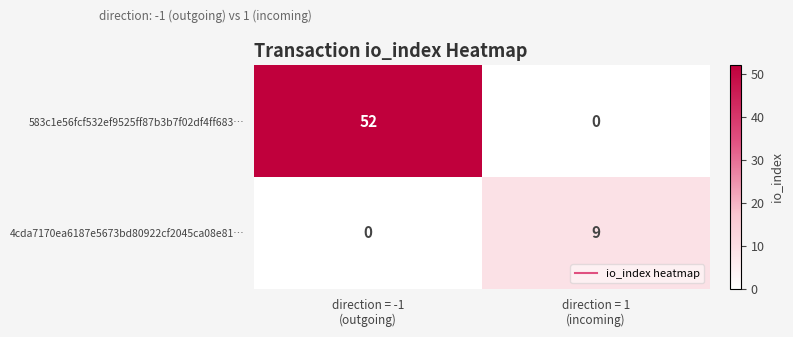

Rank the series by their average value, from lowest to highest.

4cda7170ea6187e5673bd80922cf2045ca08e81…, 583c1e56fcf532ef9525ff87b3b7f02df4ff683…